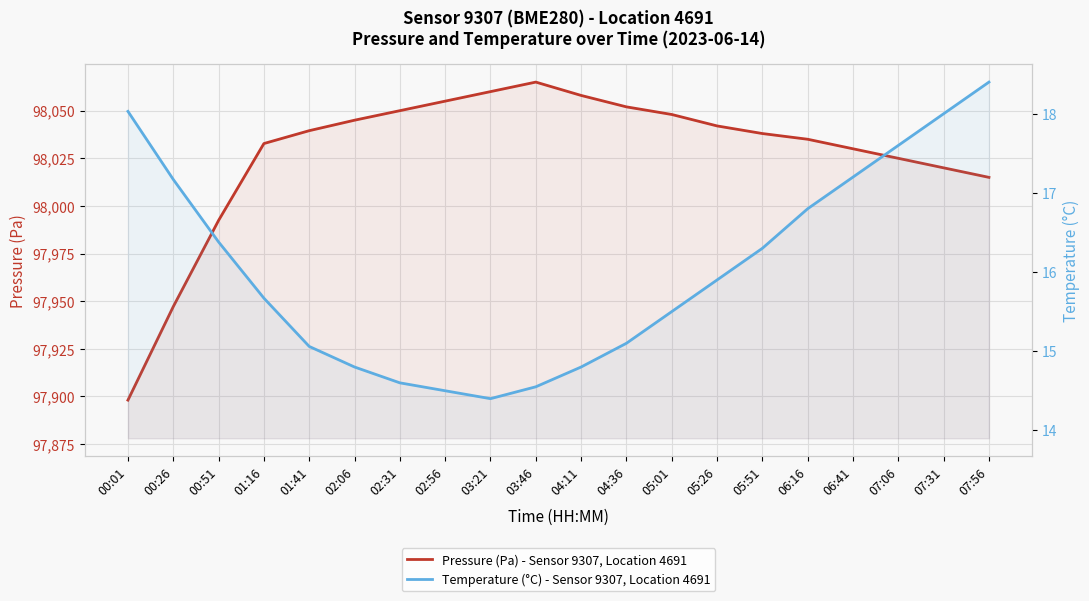

The value of Temperature (°C) - Sensor 9307, Location 4691 at 00:51 is 16.4. True or false?

True